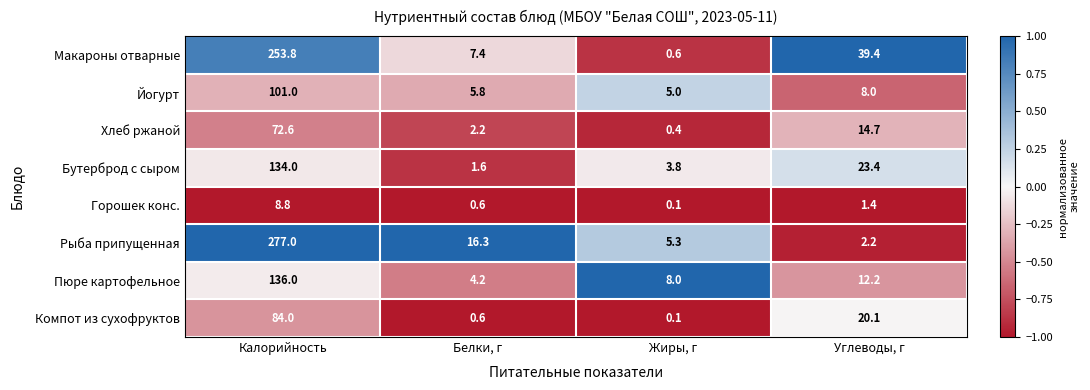

Is it true that Хлеб ржаной equals 46.8 at Калорийность?

False